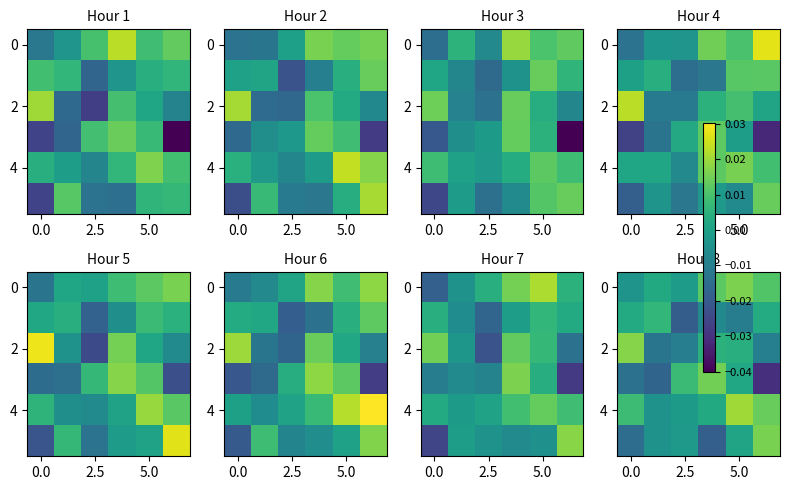

Which series has the largest total across all categories?

4